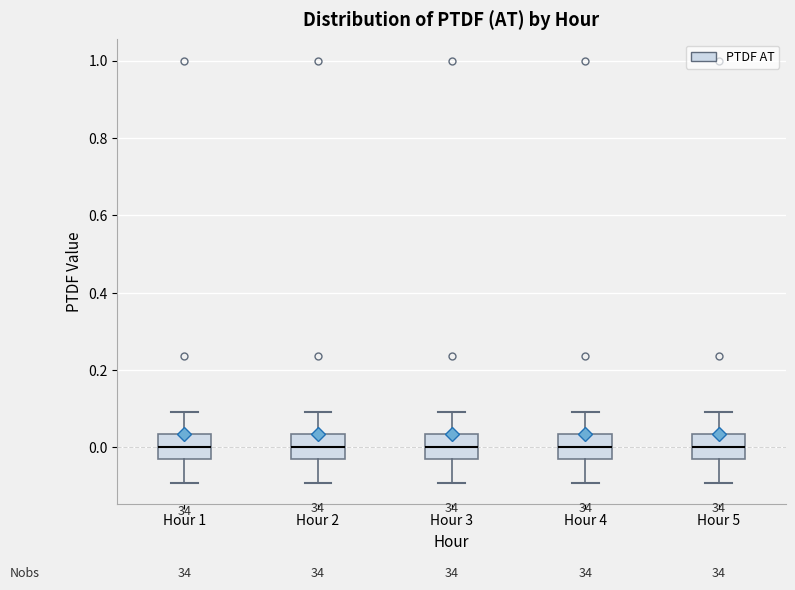

Reading left to right, transcribe this box plot: for each box, give where its median line is, the range the box spans, and where its two whiskers end, as read against the y-axis. The values are not printed on the chart, so give them approximately, as read against the axis.

Hour 1: median 0.00, box -0.02 to 0.04, whiskers -0.10 to 0.10
Hour 2: median 0.00, box -0.02 to 0.04, whiskers -0.10 to 0.10
Hour 3: median 0.00, box -0.02 to 0.04, whiskers -0.10 to 0.10
Hour 4: median 0.00, box -0.02 to 0.04, whiskers -0.10 to 0.10
Hour 5: median 0.00, box -0.02 to 0.04, whiskers -0.10 to 0.10